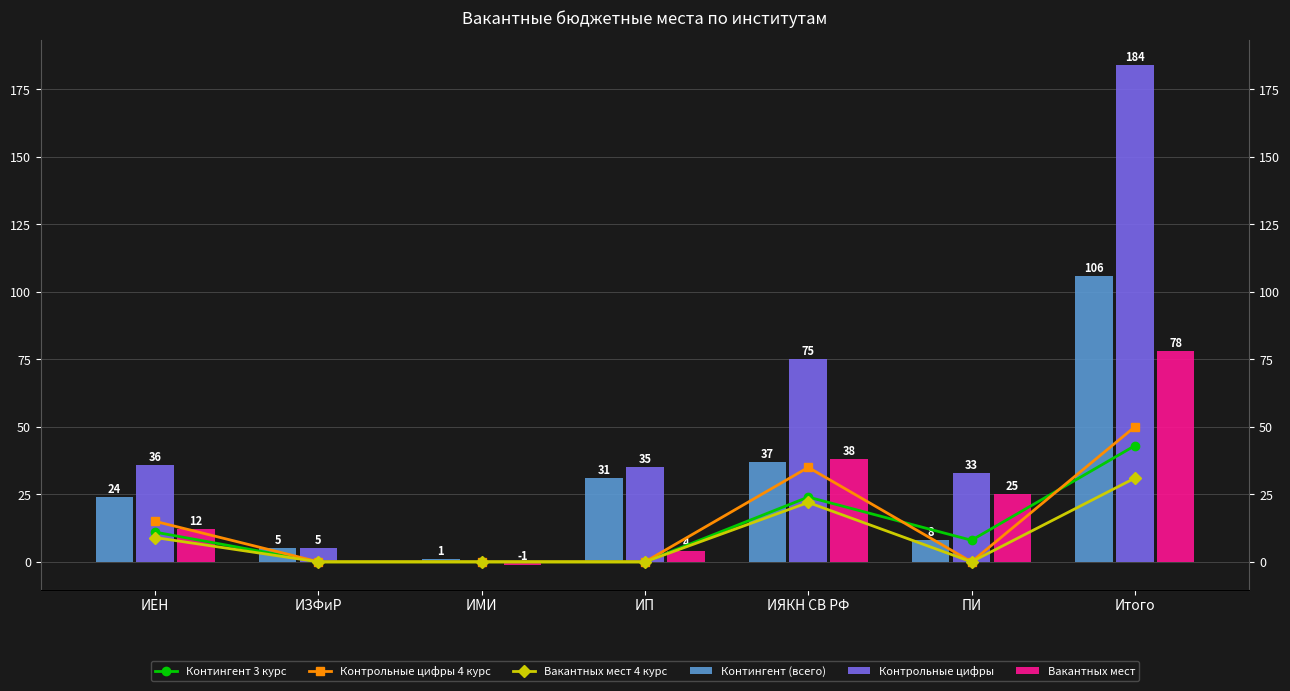

List the labels in order of Контрольные цифры value, largest first.

Итого, ИЯКН СВ РФ, ИЕН, ИП, ПИ, ИЗФиР, ИМИ